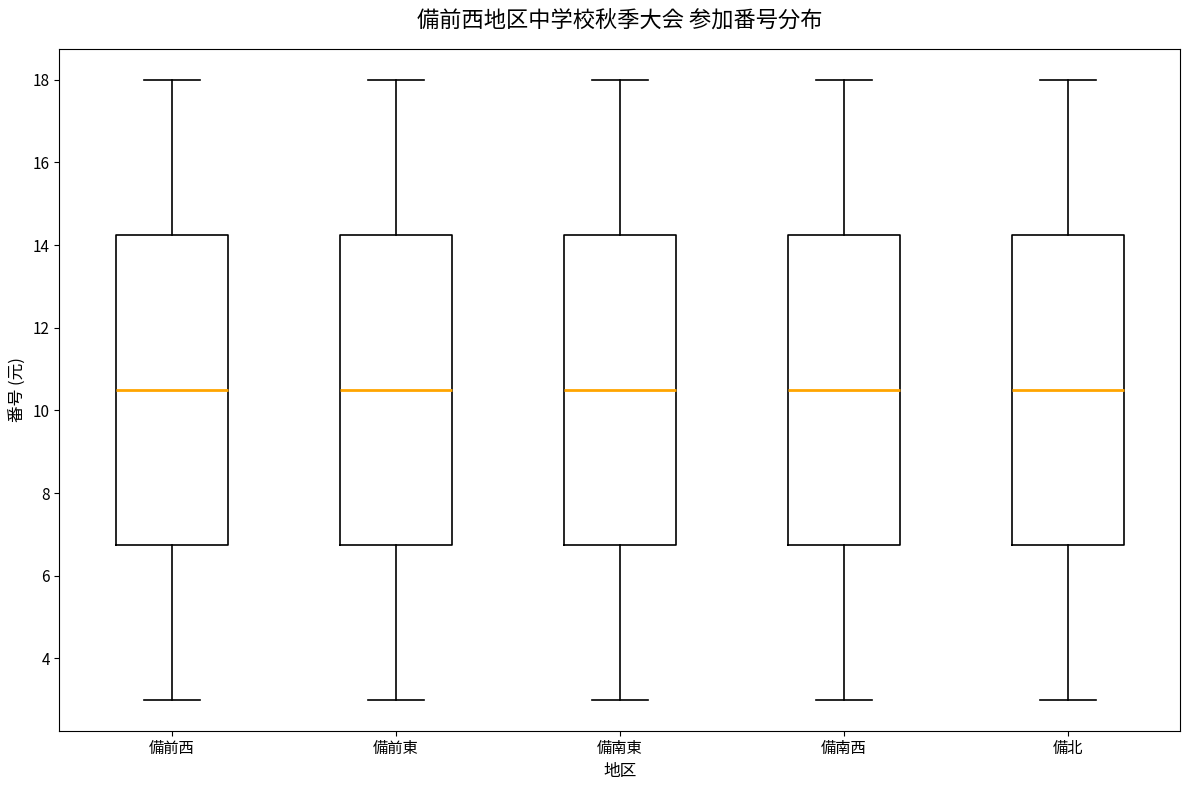

Reading left to right, read every box against the y-axis: the position of its median line, the range the box covers, and the ends of its whiskers. The values are not printed on the chart, so give them approximately, as read against the axis.

備前西: median 10.6, box 6.8 to 14.2, whiskers 3.0 to 18.0
備前東: median 10.6, box 6.8 to 14.2, whiskers 3.0 to 18.0
備南東: median 10.6, box 6.8 to 14.2, whiskers 3.0 to 18.0
備南西: median 10.6, box 6.8 to 14.2, whiskers 3.0 to 18.0
備北: median 10.6, box 6.8 to 14.2, whiskers 3.0 to 18.0